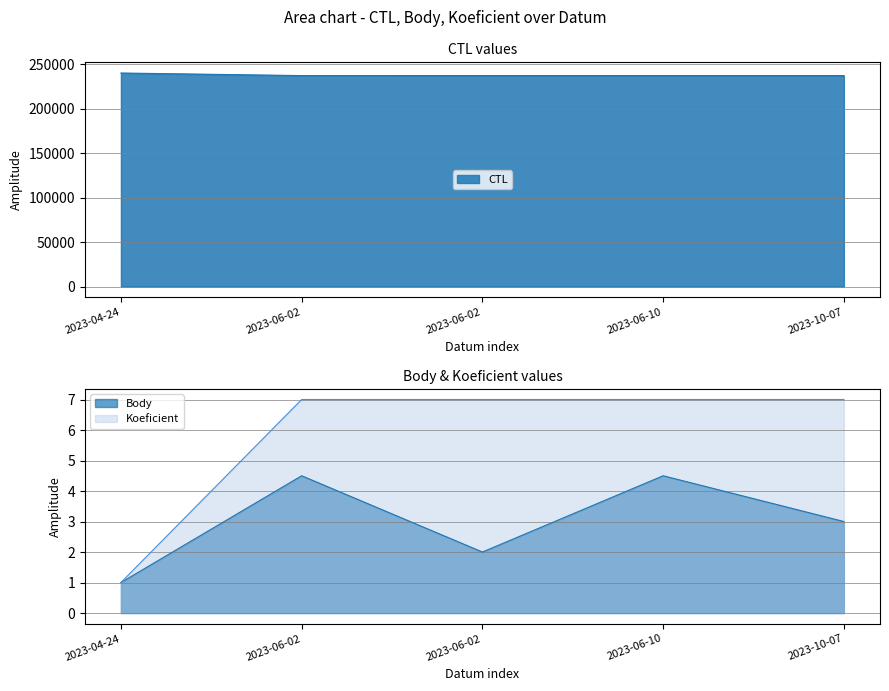

The value of CTL at 2023-06-02 is 237017.0. True or false?

True